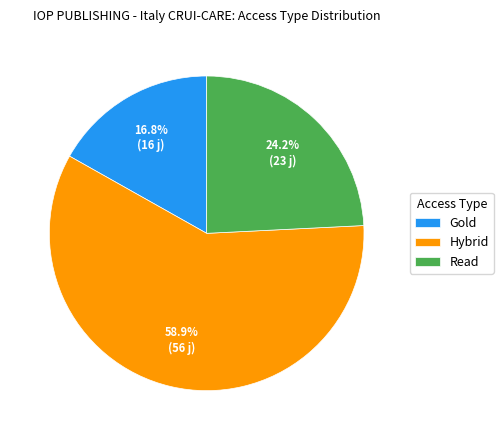

Combined, what portion of the pie is Hybrid and Read?

83.2%